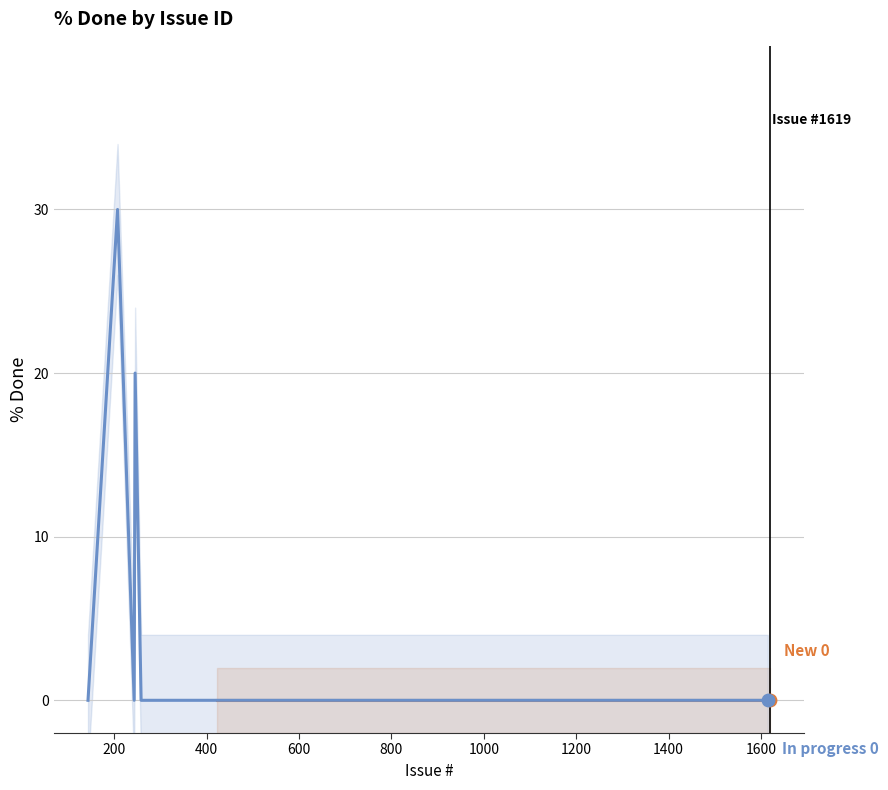

Is the value of In progress at 637 greater than the value of New at 1202?

No